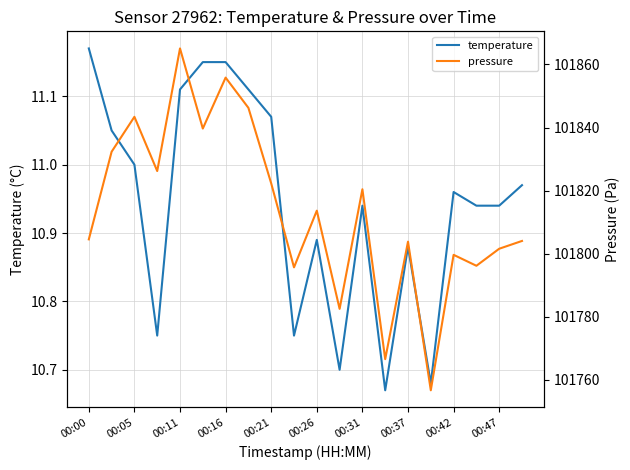

What is the maximum value for temperature?

11.2